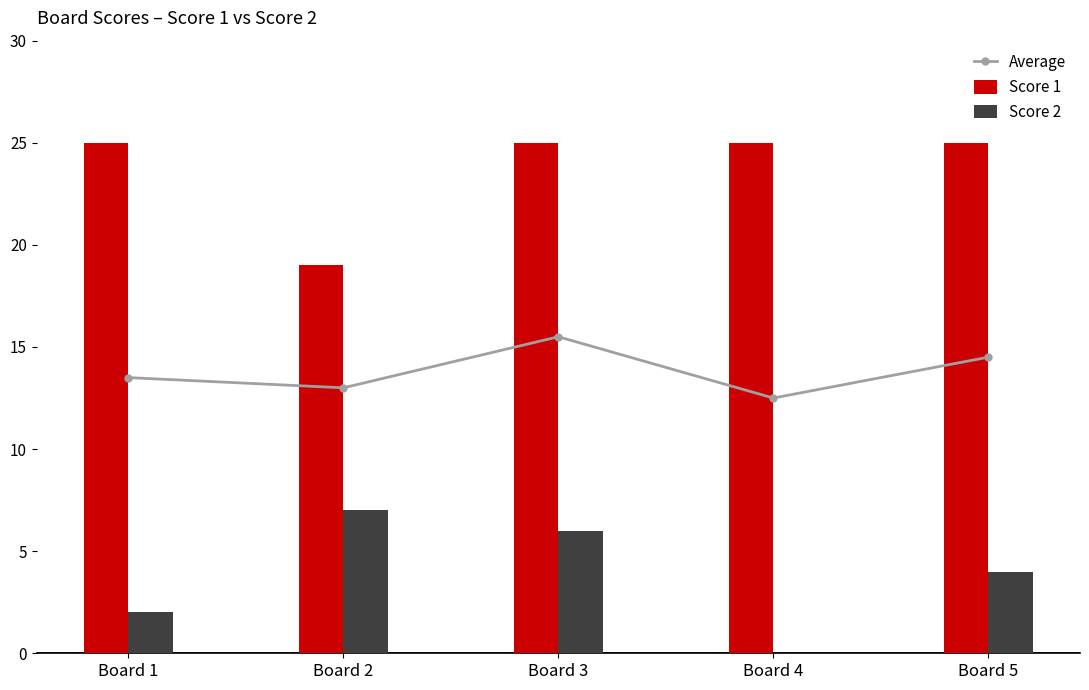

Count the Average values in the range 13 to 14.

2